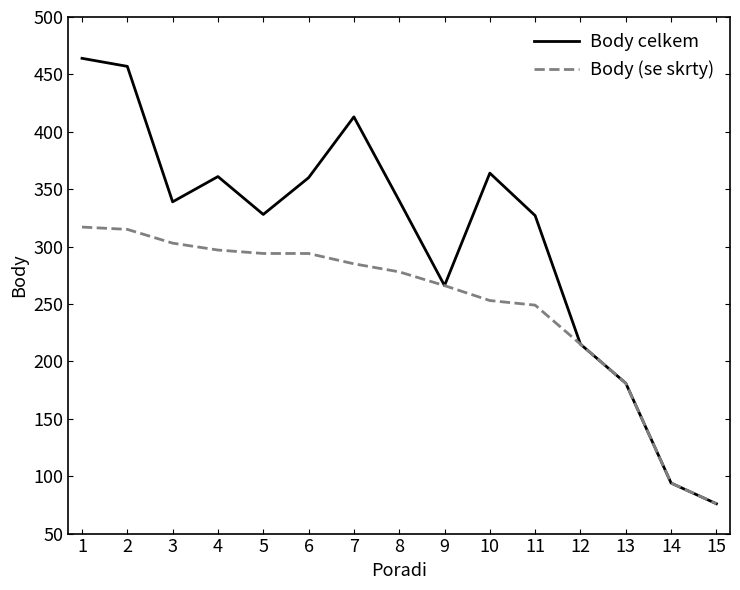

What value does the Body celkem series have at 8, to the nearest 10?

340